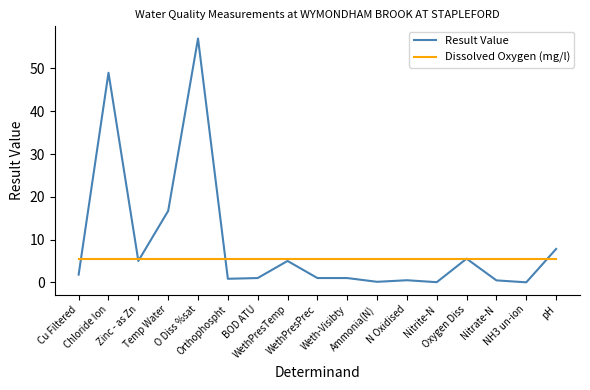

What is the highest value of the Result Value series?

57.0